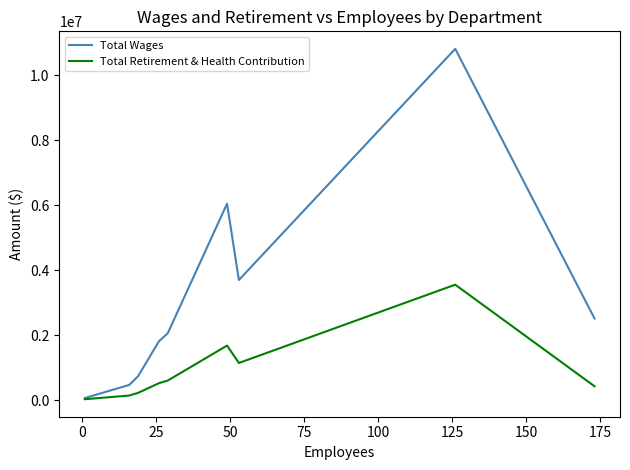

Which series has the largest range (max minus min)?

Total Wages